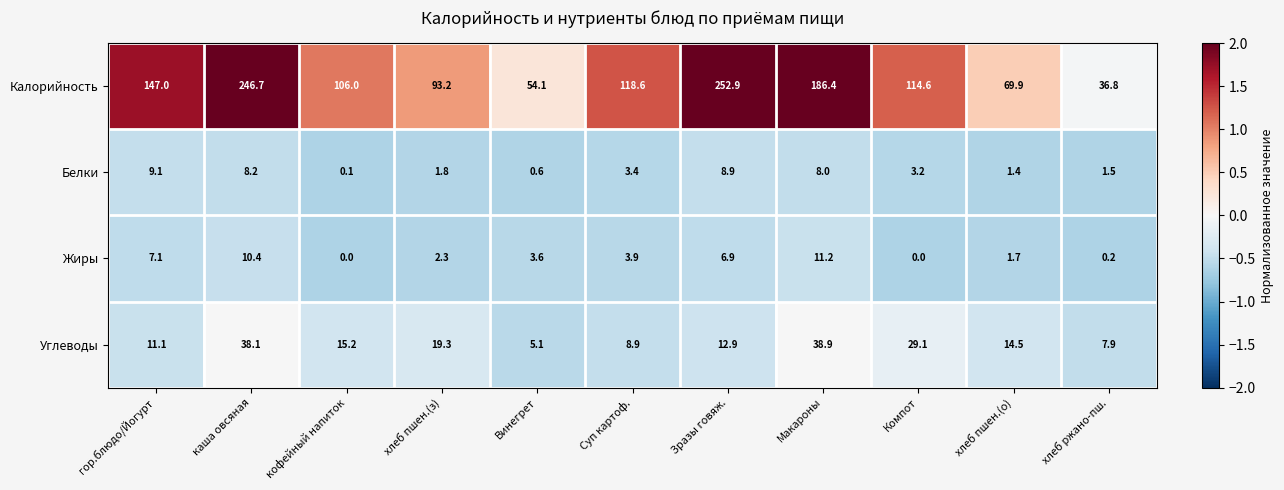

True or false: Белки has a value of 10.9 at каша овсяная.

False